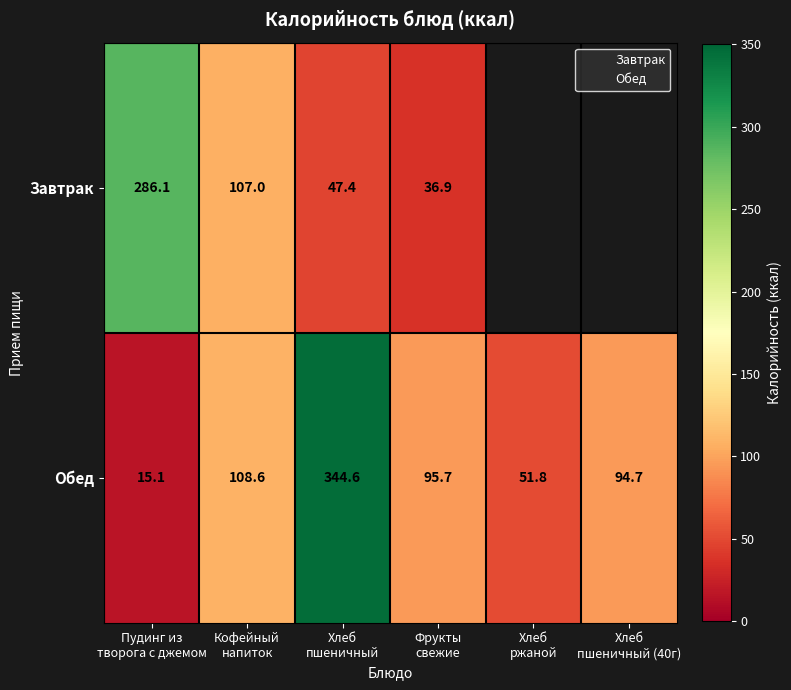

How many distinct data groups are displayed?

2